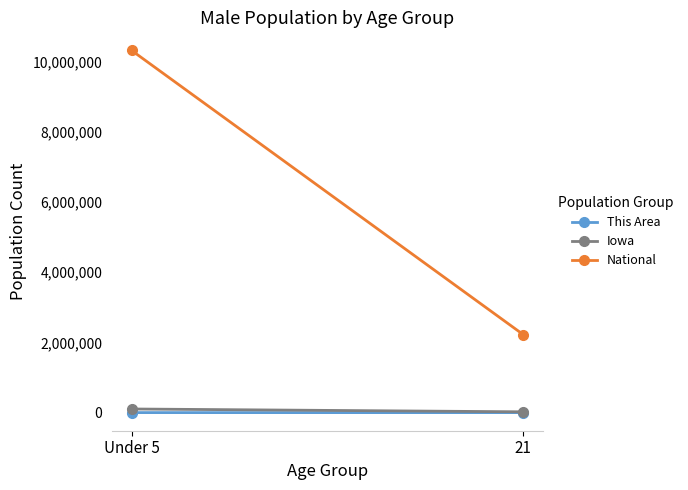

At how many categories does at least one series exceed 8841715?

1